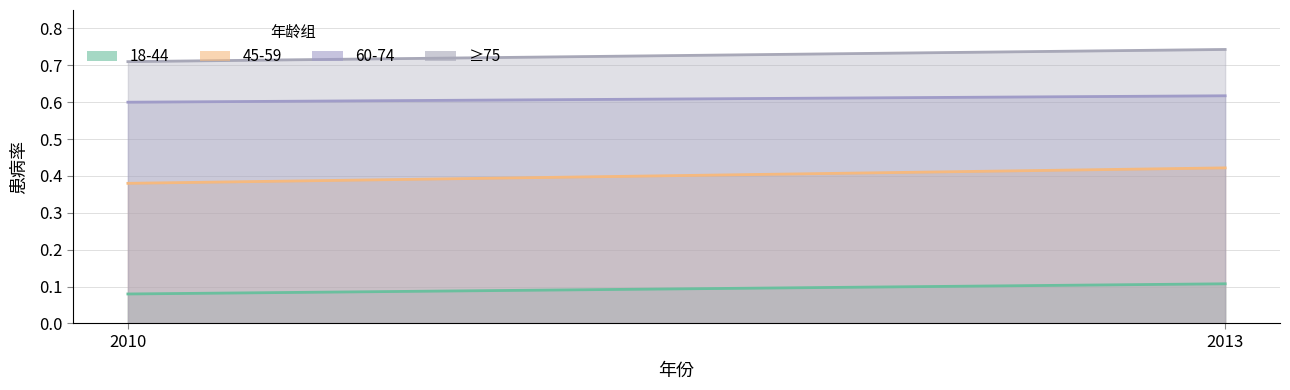

Which category has the lowest value across all series?

2010